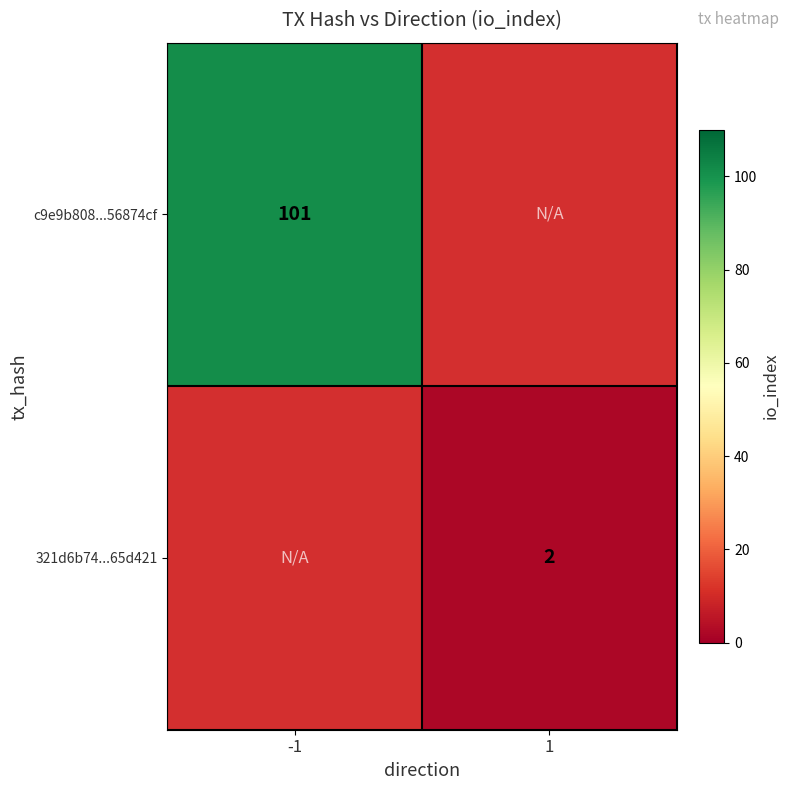

True or false: 321d6b74...65d421 has a value of 2 at 1.

True